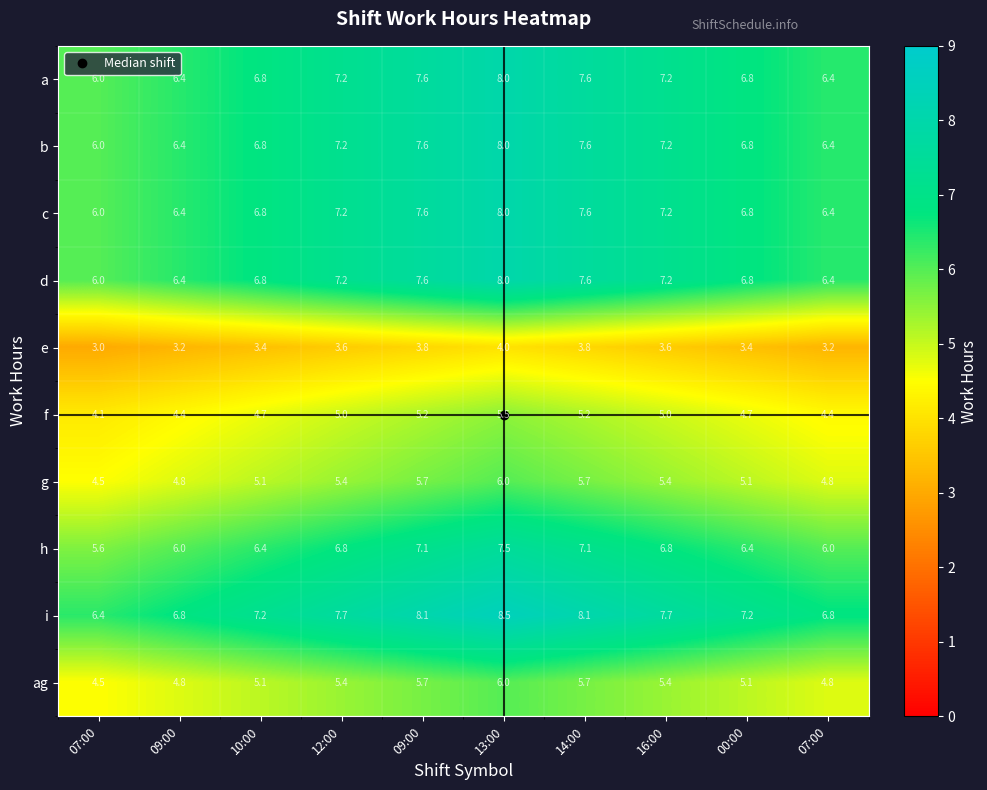

Which has a higher value, 09:00 or 09:00?

09:00